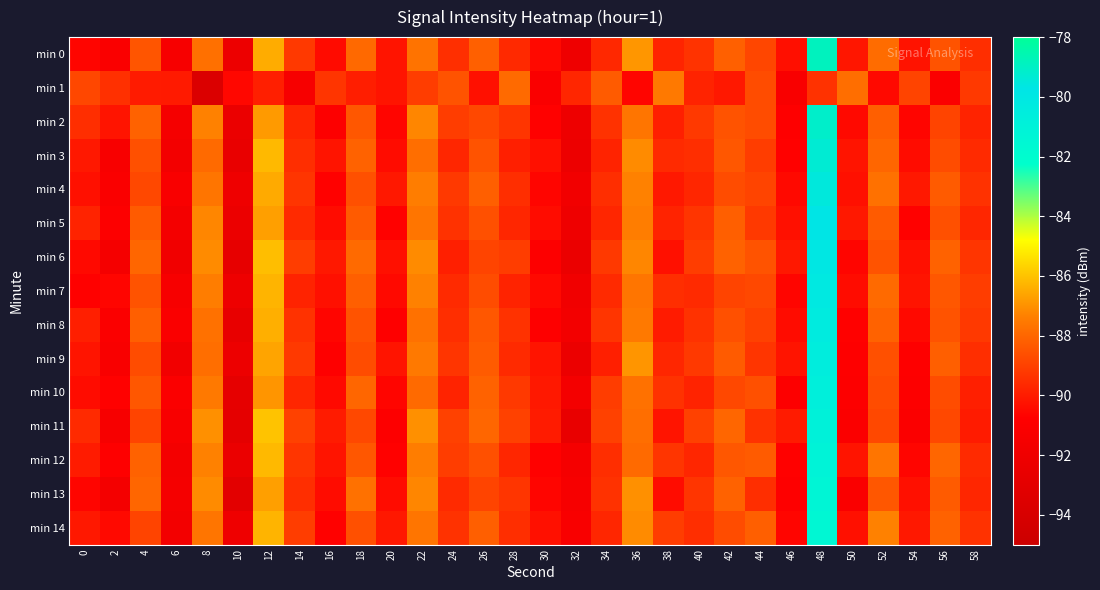

Reading left to right, extract all data points from this chart.

min 0: 0=-90.6	2=-91.1	4=-88.5	6=-91.4	8=-87.7	10=-92.2	12=-86.4	14=-89.2	16=-90.4	18=-87.9	20=-90.2	22=-87.7	24=-89.5	26=-88.2	28=-89.6	30=-90.5	32=-92.0	34=-89.7	36=-86.9	38=-89.8	40=-89.4	42=-88.2	44=-88.9	46=-90.3	48=-78.8	50=-90.1	52=-87.9	54=-90.2	56=-88.5	58=-89.5
min 1: 0=-88.8	2=-89.4	4=-90.0	6=-90.0	8=-93.7	10=-90.5	12=-89.9	14=-91.3	16=-89.3	18=-89.9	20=-90.2	22=-89.1	24=-88.5	26=-90.3	28=-87.9	30=-91.1	32=-89.7	34=-88.3	36=-90.6	38=-87.5	40=-89.8	42=-90.1	44=-88.7	46=-91.2	48=-89.4	50=-87.8	52=-90.5	54=-88.9	56=-91.0	58=-89.2
min 2: 0=-89.5	2=-90.2	4=-88.1	6=-91.5	8=-87.3	10=-92.4	12=-86.8	14=-89.7	16=-90.9	18=-88.4	20=-90.6	22=-87.2	24=-89.1	26=-88.8	28=-89.3	30=-90.7	32=-92.1	34=-89.4	36=-87.6	38=-89.9	40=-89.2	42=-88.5	44=-88.7	46=-90.8	48=-79.1	50=-90.5	52=-88.2	54=-90.6	56=-88.9	58=-89.8
min 3: 0=-90.1	2=-91.3	4=-88.6	6=-91.7	8=-87.9	10=-92.5	12=-86.2	14=-89.5	16=-90.2	18=-88.1	20=-90.4	22=-87.8	24=-89.7	26=-88.5	28=-89.9	30=-90.3	32=-92.2	34=-89.8	36=-87.1	38=-89.6	40=-89.5	42=-88.4	44=-89.1	46=-90.7	48=-79.3	50=-90.2	52=-88.0	54=-90.4	56=-88.7	58=-89.6
min 4: 0=-90.3	2=-91.1	4=-88.8	6=-91.2	8=-87.6	10=-92.0	12=-86.5	14=-89.3	16=-90.7	18=-88.6	20=-90.1	22=-87.4	24=-89.2	26=-88.2	28=-89.5	30=-90.6	32=-91.8	34=-89.5	36=-87.3	38=-90.1	40=-89.7	42=-88.7	44=-88.9	46=-90.5	48=-79.5	50=-90.3	52=-87.7	54=-90.1	56=-88.3	58=-89.4
min 5: 0=-89.8	2=-90.9	4=-88.3	6=-91.6	8=-87.2	10=-92.3	12=-86.7	14=-89.6	16=-90.4	18=-88.3	20=-90.7	22=-87.6	24=-89.4	26=-88.6	28=-89.7	30=-90.4	32=-92.0	34=-89.7	36=-87.4	38=-89.8	40=-89.3	42=-88.2	44=-89.2	46=-90.3	48=-79.7	50=-90.1	52=-88.3	54=-90.7	56=-88.6	58=-89.7
min 6: 0=-90.5	2=-91.5	4=-88.0	6=-91.9	8=-87.1	10=-92.7	12=-86.1	14=-89.1	16=-90.1	18=-87.9	20=-90.3	22=-87.1	24=-89.9	26=-88.9	28=-89.1	30=-90.9	32=-92.4	34=-89.2	36=-87.2	38=-90.3	40=-89.1	42=-88.1	44=-88.5	46=-90.1	48=-79.9	50=-90.6	52=-88.5	54=-90.3	56=-88.1	58=-89.3
min 7: 0=-90.7	2=-90.6	4=-88.5	6=-91.4	8=-87.4	10=-92.1	12=-86.3	14=-89.8	16=-90.3	18=-88.2	20=-90.5	22=-87.3	24=-89.6	26=-88.7	28=-89.8	30=-90.5	32=-91.9	34=-89.6	36=-87.6	38=-89.5	40=-89.6	42=-88.9	44=-88.8	46=-90.6	48=-80.1	50=-90.4	52=-87.9	54=-90.2	56=-88.4	58=-89.1
min 8: 0=-89.9	2=-91.0	4=-88.2	6=-91.1	8=-87.7	10=-92.6	12=-86.4	14=-89.4	16=-90.6	18=-88.5	20=-90.8	22=-87.7	24=-89.5	26=-88.4	28=-89.4	30=-90.8	32=-91.7	34=-89.3	36=-87.5	38=-90.0	40=-89.4	42=-88.6	44=-89.0	46=-90.4	48=-80.3	50=-90.7	52=-88.1	54=-90.5	56=-88.5	58=-89.2
min 9: 0=-90.2	2=-91.2	4=-88.7	6=-91.8	8=-87.8	10=-92.2	12=-86.6	14=-89.2	16=-90.8	18=-88.7	20=-90.2	22=-87.5	24=-89.3	26=-88.3	28=-89.6	30=-90.2	32=-92.3	34=-89.9	36=-86.9	38=-89.7	40=-89.2	42=-88.3	44=-89.3	46=-90.2	48=-80.5	50=-90.8	52=-88.6	54=-90.8	56=-88.2	58=-89.5
min 10: 0=-90.4	2=-90.7	4=-88.4	6=-91.0	8=-87.5	10=-92.8	12=-86.9	14=-89.7	16=-90.5	18=-88.0	20=-90.6	22=-87.9	24=-89.8	26=-88.1	28=-89.2	30=-90.1	32=-91.6	34=-89.1	36=-87.7	38=-89.4	40=-89.8	42=-88.8	44=-88.6	46=-90.9	48=-80.7	50=-90.9	52=-88.7	54=-90.9	56=-88.7	58=-89.9
min 11: 0=-89.6	2=-91.4	4=-88.9	6=-91.3	8=-87.0	10=-92.9	12=-86.0	14=-89.0	16=-90.0	18=-88.8	20=-90.9	22=-87.0	24=-89.0	26=-88.0	28=-89.0	30=-90.0	32=-92.5	34=-89.0	36=-87.8	38=-90.2	40=-89.0	42=-88.0	44=-89.4	46=-90.0	48=-80.9	50=-91.0	52=-88.8	54=-91.0	56=-88.8	58=-90.0
min 12: 0=-90.0	2=-90.8	4=-88.1	6=-91.6	8=-87.3	10=-92.4	12=-86.2	14=-89.3	16=-90.2	18=-88.4	20=-90.7	22=-87.4	24=-89.1	26=-88.6	28=-89.7	30=-90.7	32=-91.5	34=-89.5	36=-87.9	38=-89.3	40=-89.7	42=-88.4	44=-88.3	46=-90.7	48=-81.1	50=-90.2	52=-87.6	54=-90.6	56=-88.0	58=-89.6
min 13: 0=-90.6	2=-91.6	4=-88.0	6=-91.5	8=-87.1	10=-93.0	12=-86.7	14=-89.5	16=-90.4	18=-87.7	20=-90.4	22=-87.2	24=-89.6	26=-88.9	28=-89.3	30=-90.6	32=-91.4	34=-89.4	36=-87.0	38=-90.4	40=-89.3	42=-88.1	44=-89.5	46=-90.8	48=-81.3	50=-91.1	52=-88.4	54=-90.3	56=-88.3	58=-89.7
min 14: 0=-90.1	2=-90.5	4=-88.9	6=-91.7	8=-87.6	10=-92.0	12=-86.3	14=-89.1	16=-90.7	18=-88.6	20=-90.1	22=-87.6	24=-89.4	26=-88.2	28=-89.5	30=-90.3	32=-91.2	34=-89.7	36=-87.1	38=-89.1	40=-89.5	42=-88.7	44=-88.2	46=-90.6	48=-81.5	50=-90.3	52=-87.3	54=-90.1	56=-88.1	58=-89.4